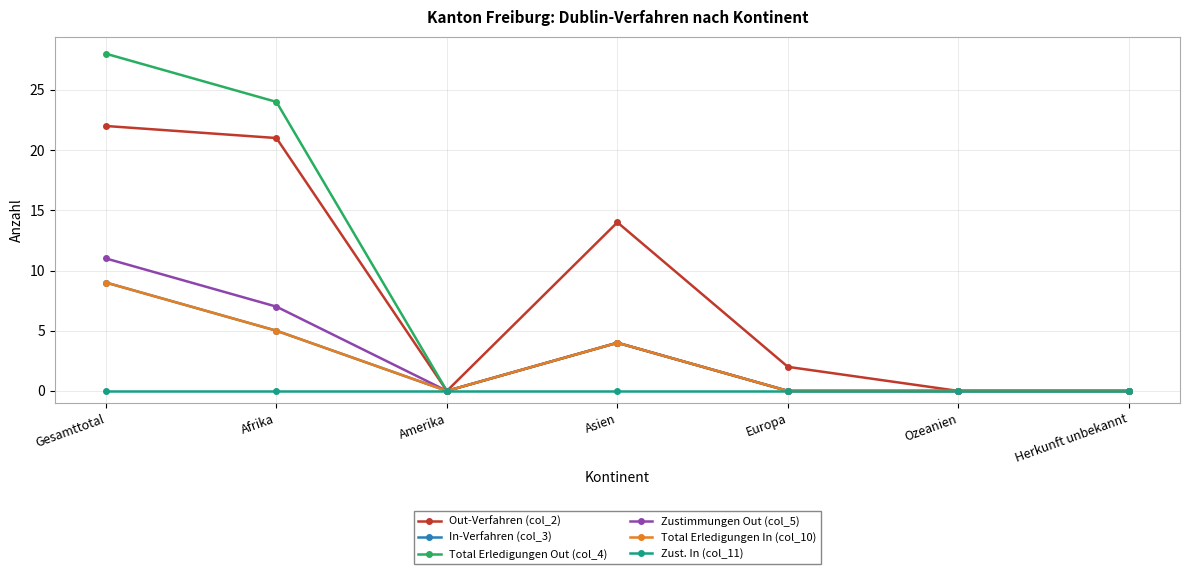

What is the label of the 3rd point from the left?

Amerika